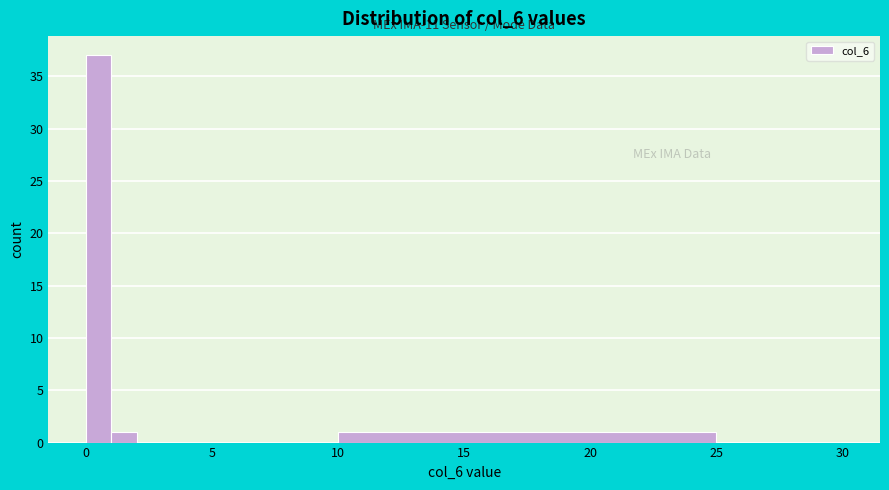

Read against the x-axis, roughly where is the centre of the tallest bar?

0.5